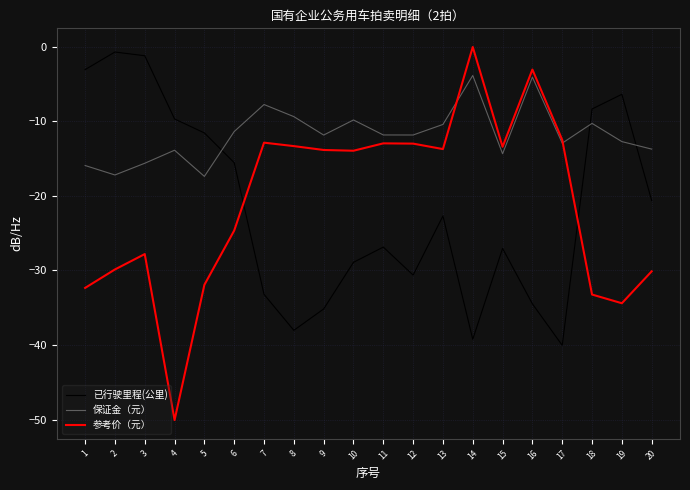

True or false: 参考价（元） and 保证金（元） cross at least once.

True